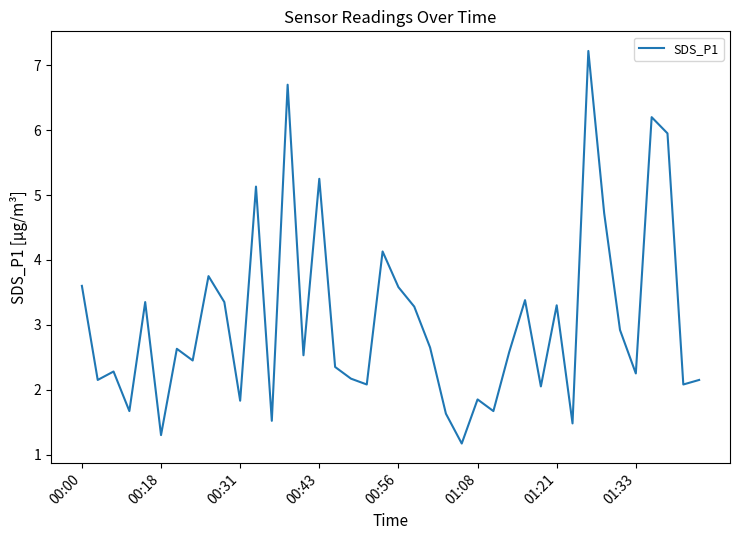

What is the maximum value shown in the chart?

7.2